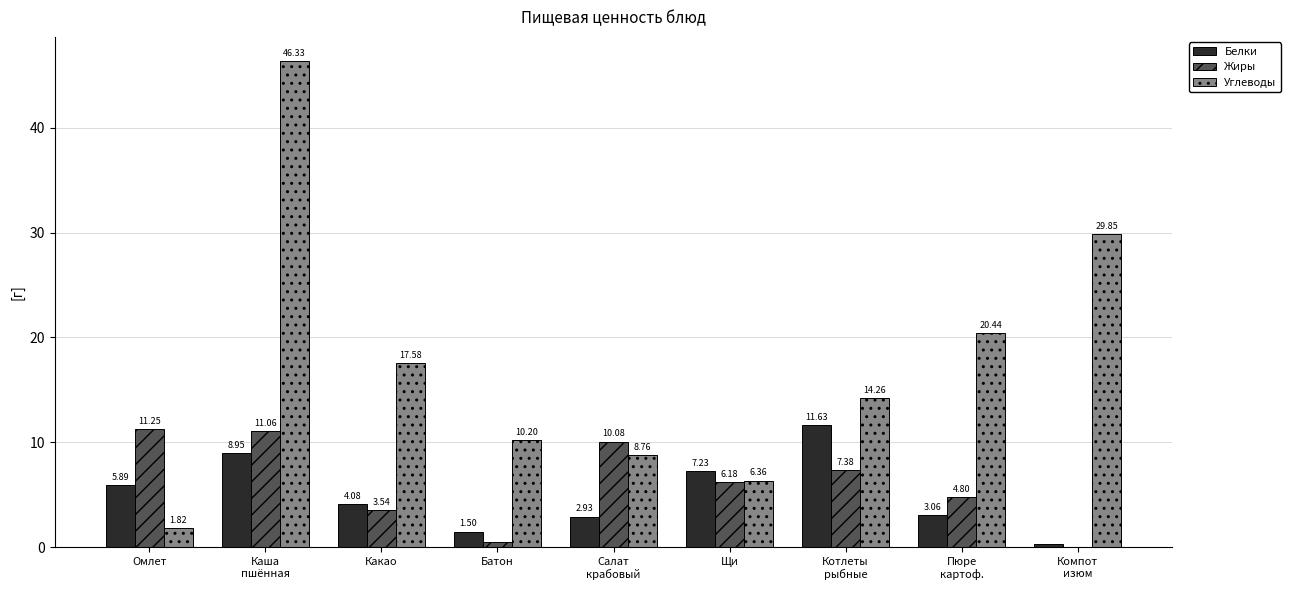

What is the total value across all series at Котлеты
рыбные?

33.3